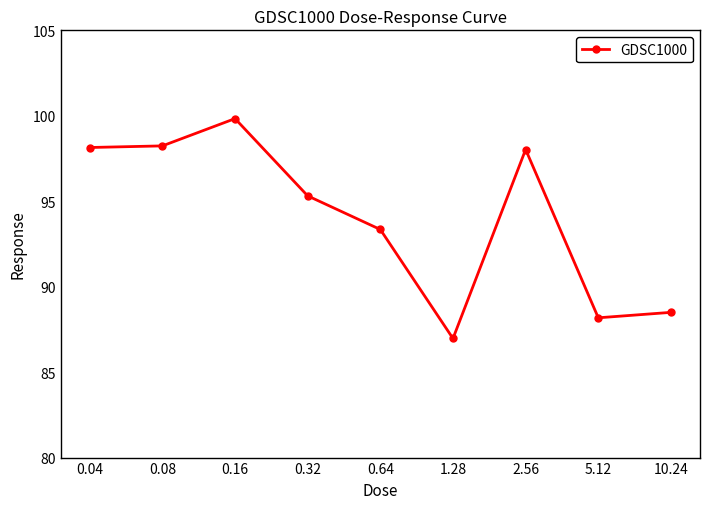

How many interior local peaks (higher than both neighbors) does the data have?

2